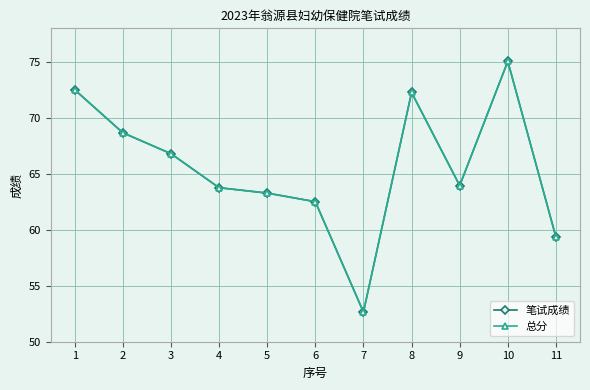

Does the chart have visible grid lines?

Yes